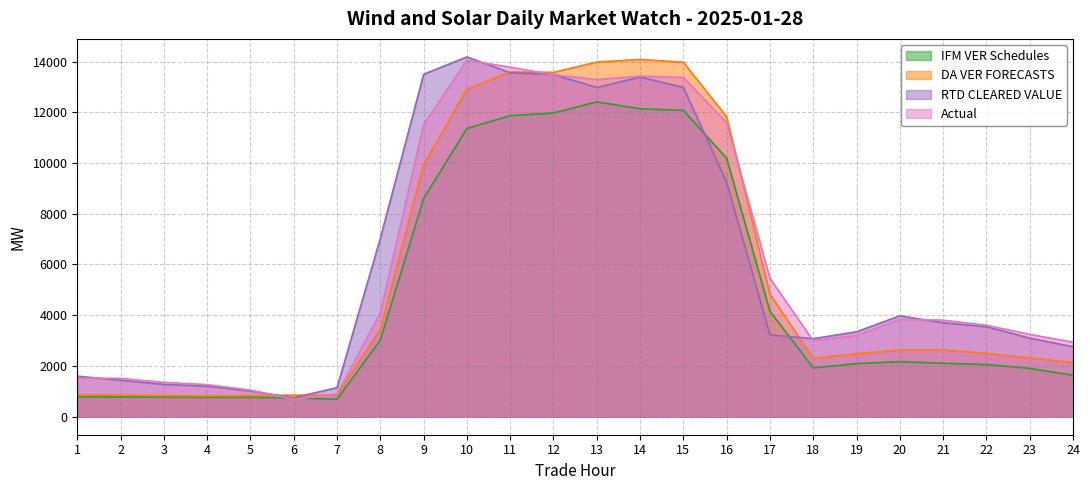

Which has a higher value, 15 or 19?

15